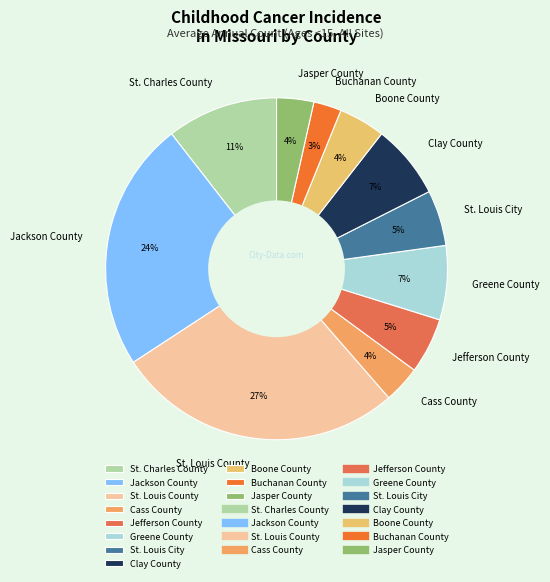

To the nearest percent, what is the average slice percentage?

9%